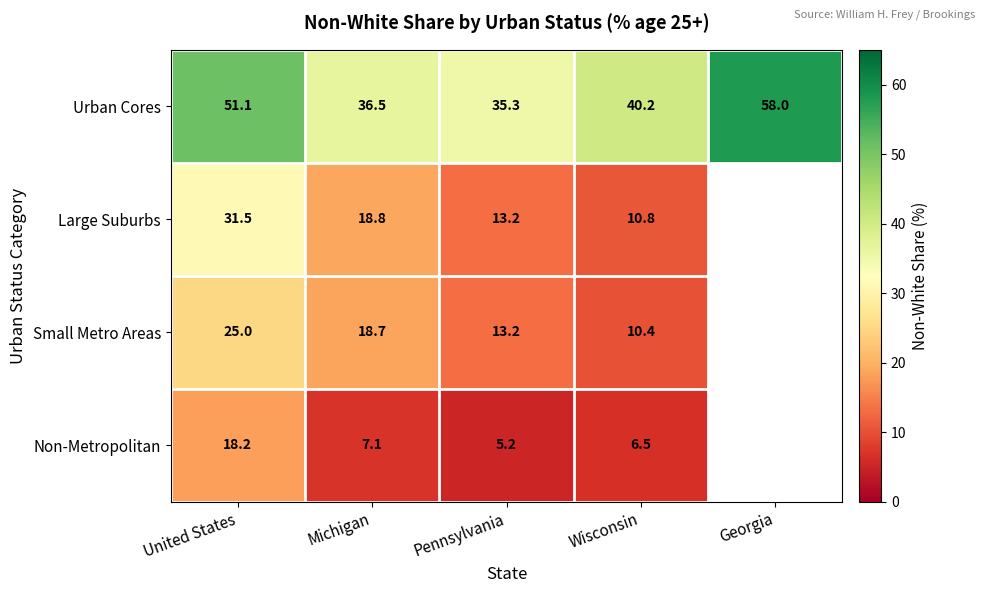

At which category is the sum across all series the highest?

United States